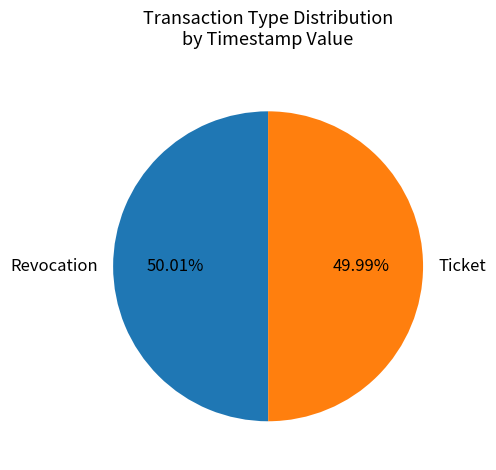

How many segments does this pie chart have?

2